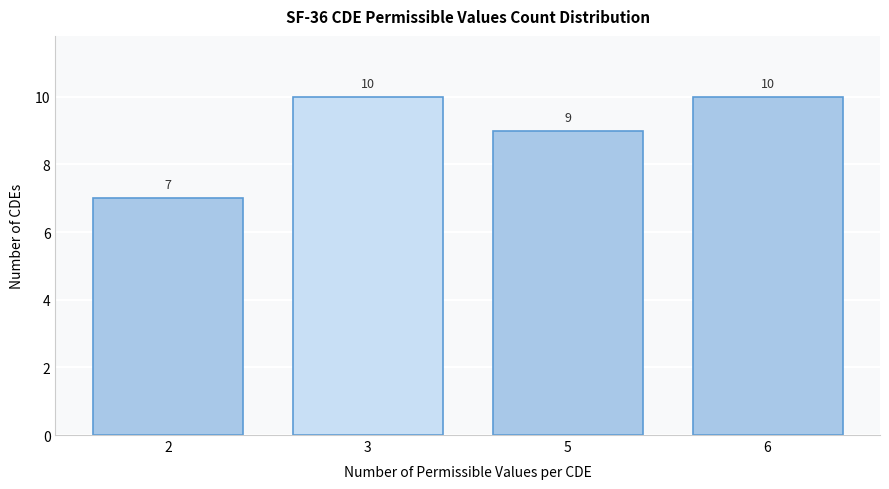

Reading right to left, what are all the values shown in this chart?

10	9	10	7